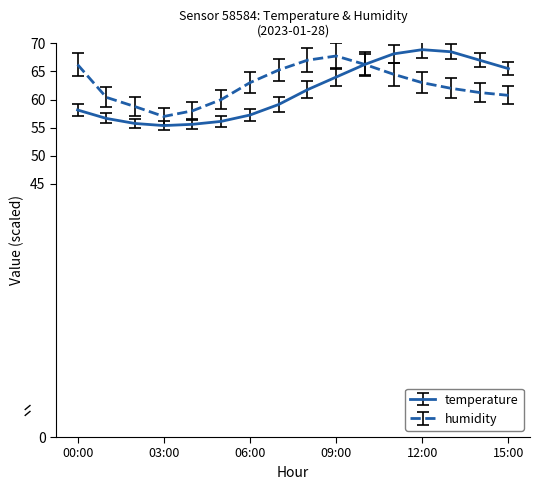

Which series has the widest spread of values?

temperature